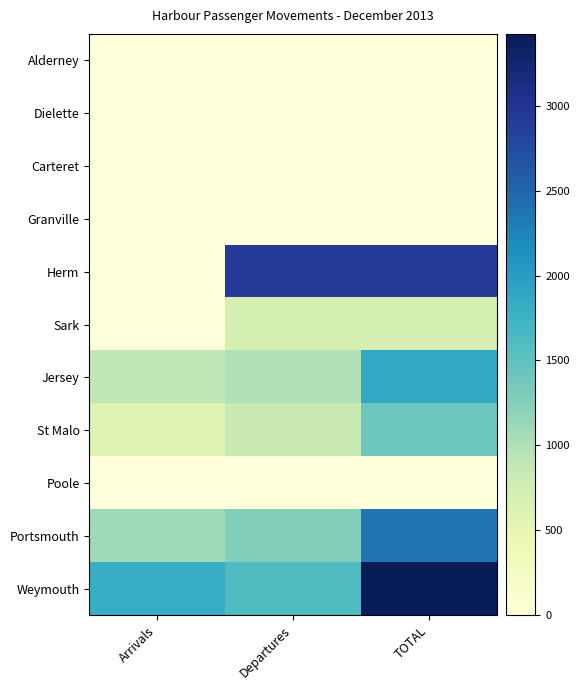

What is the difference between the highest and lowest values at Departures?

2910